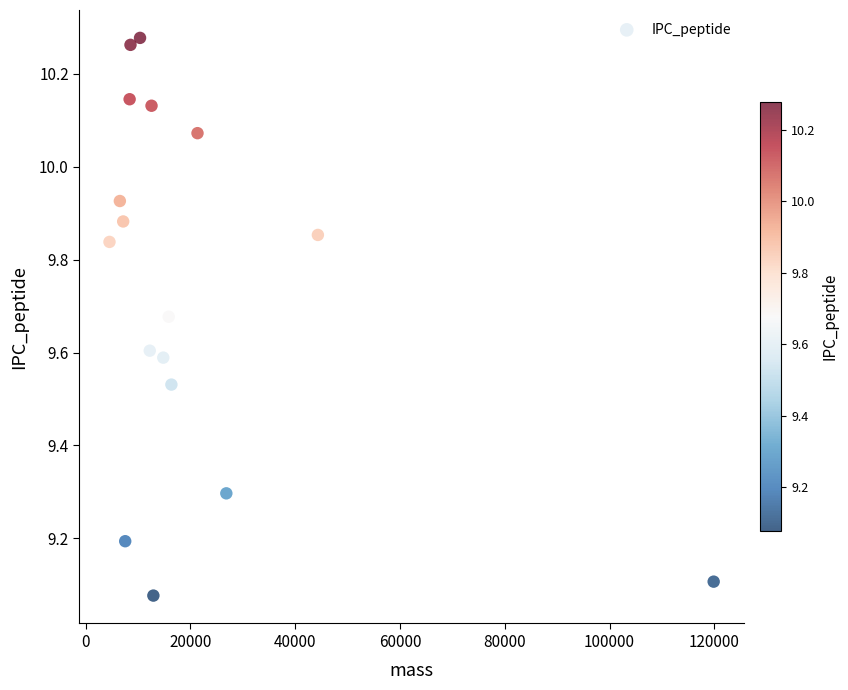

What is the range of Y values (max minus min)?

1.2